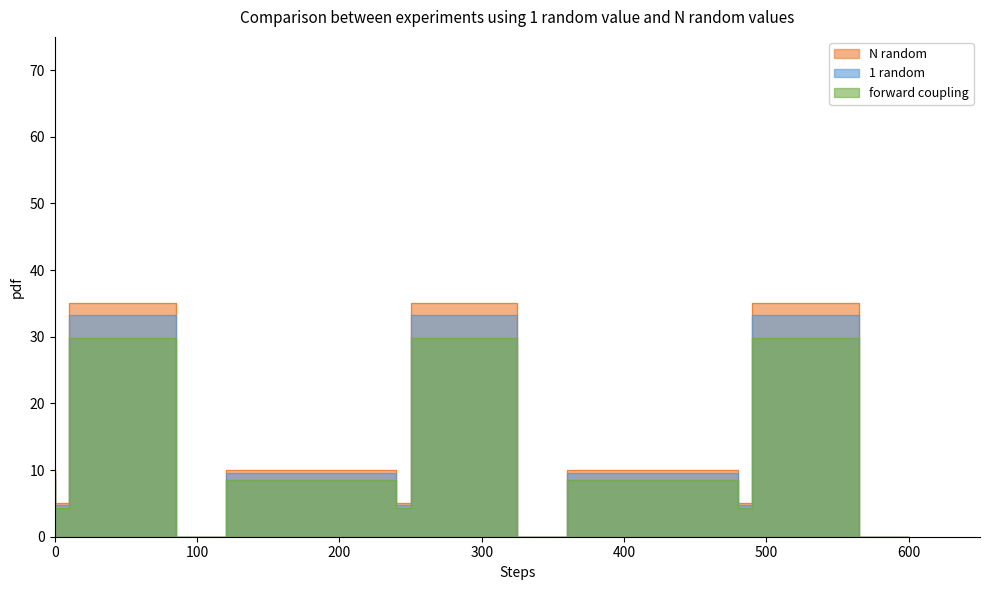

What is the difference between the highest and lowest values at 13:15?

5.2